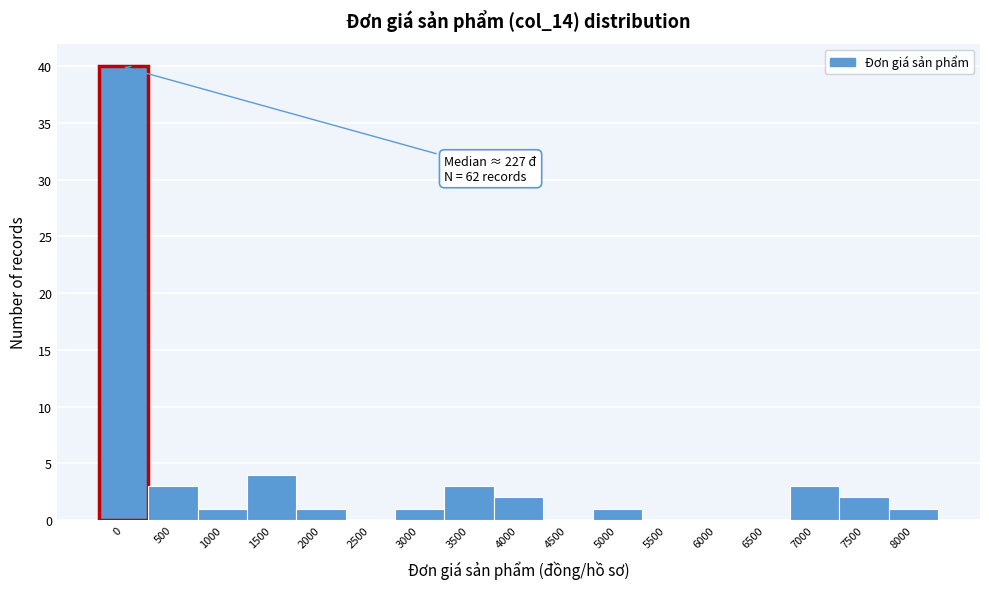

Reading left to right, extract all data points from this chart.

0=40	500=3	1000=1	1500=4	2000=1	2500=0	3000=1	3500=3	4000=2	4500=0	5000=1	5500=0	6000=0	6500=0	7000=3	7500=2	8000=1